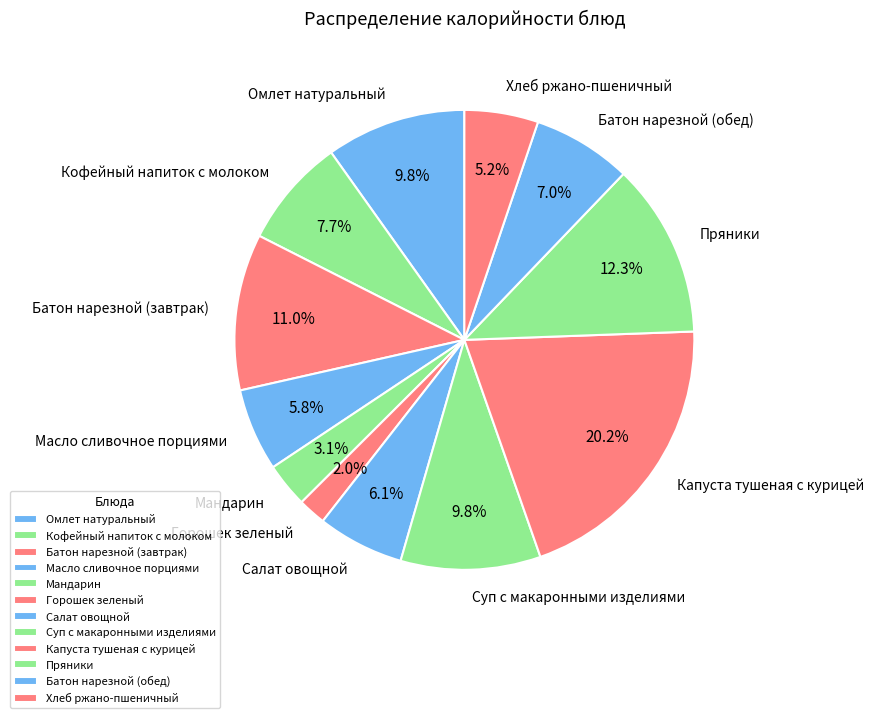

Does Масло сливочное порциями represent more than half of the total?

No